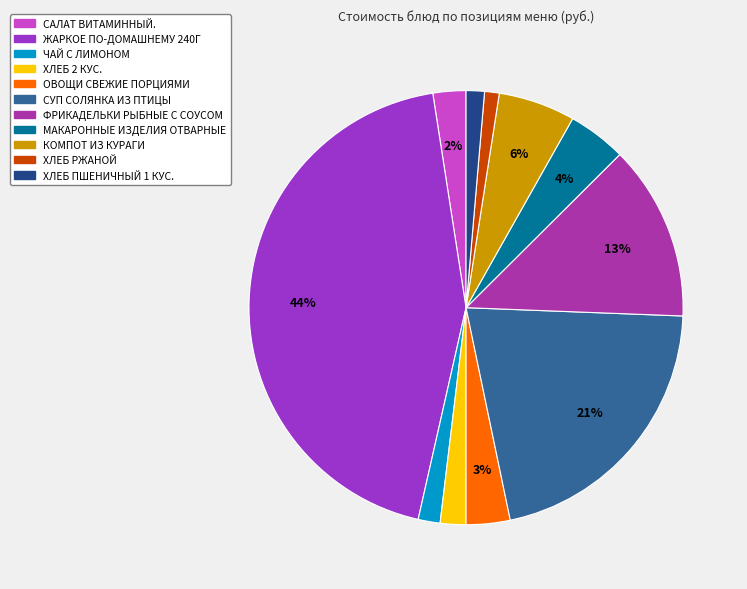

To the nearest percent, what is the combined percentage of МАКАРОННЫЕ ИЗДЕЛИЯ ОТВАРНЫЕ and ХЛЕБ РЖАНОЙ?

5%